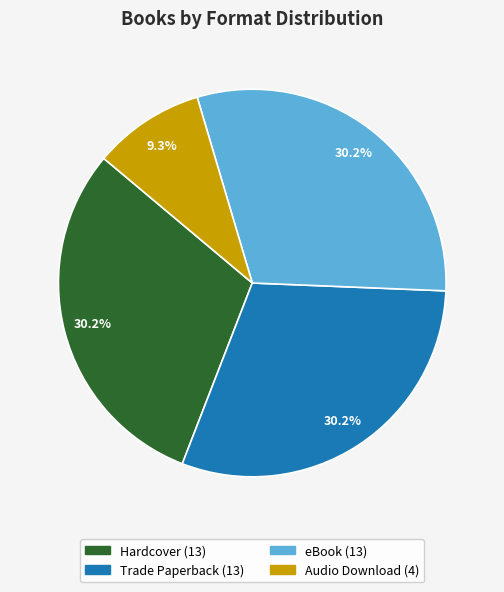

Which category has the smallest portion of the pie?

Audio Download